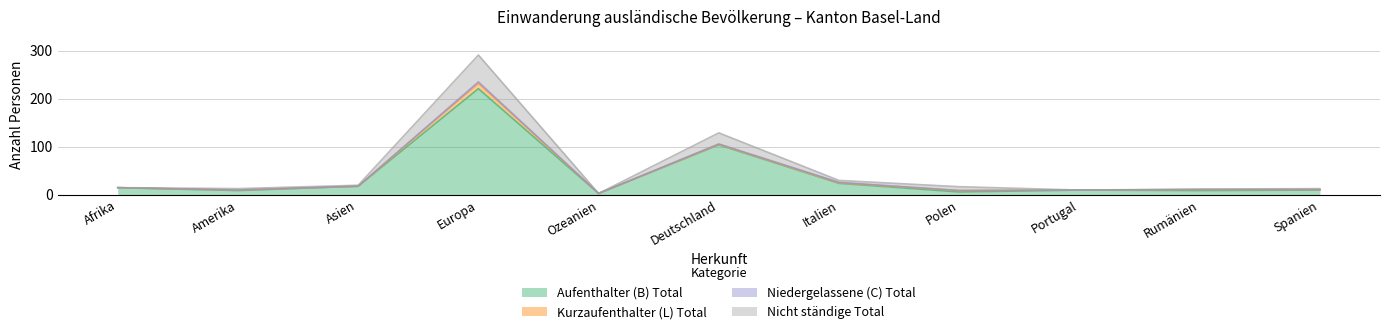

Where is the first local maximum for Nicht ständige Total?

Europa